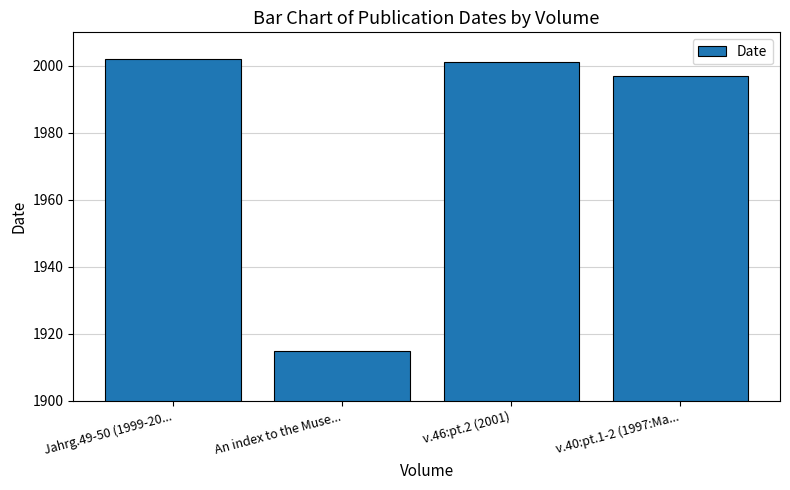

Between v.40:pt.1-2 (1997:Ma... and An index to the Muse..., which is larger?

v.40:pt.1-2 (1997:Ma...